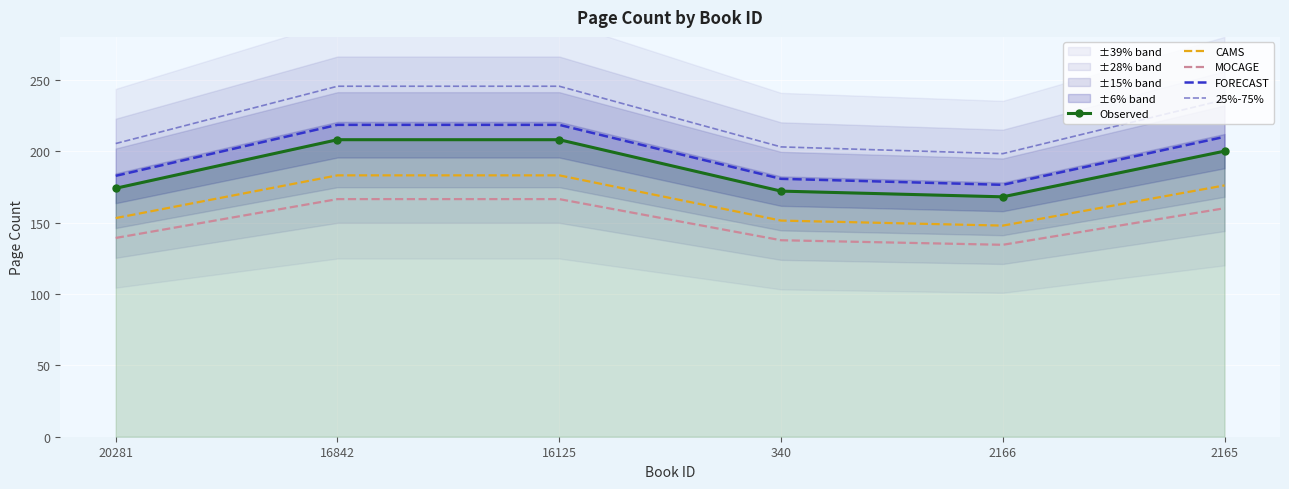

Read the 25%-75% value at 340.

203.0